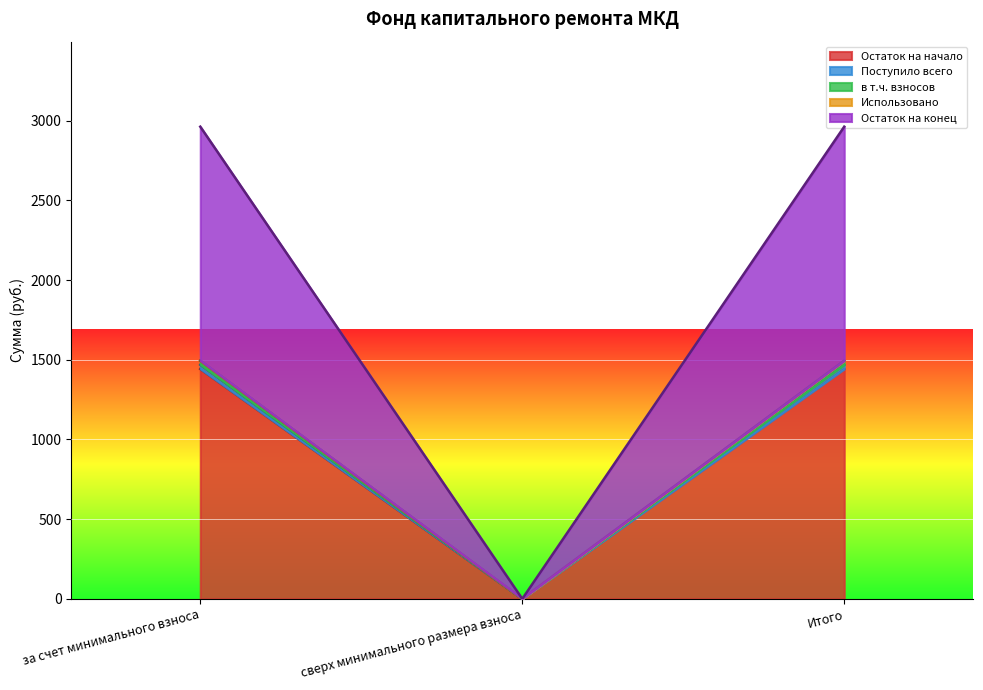

What is the label of the 2nd point from the left?

сверх минимального размера взноса